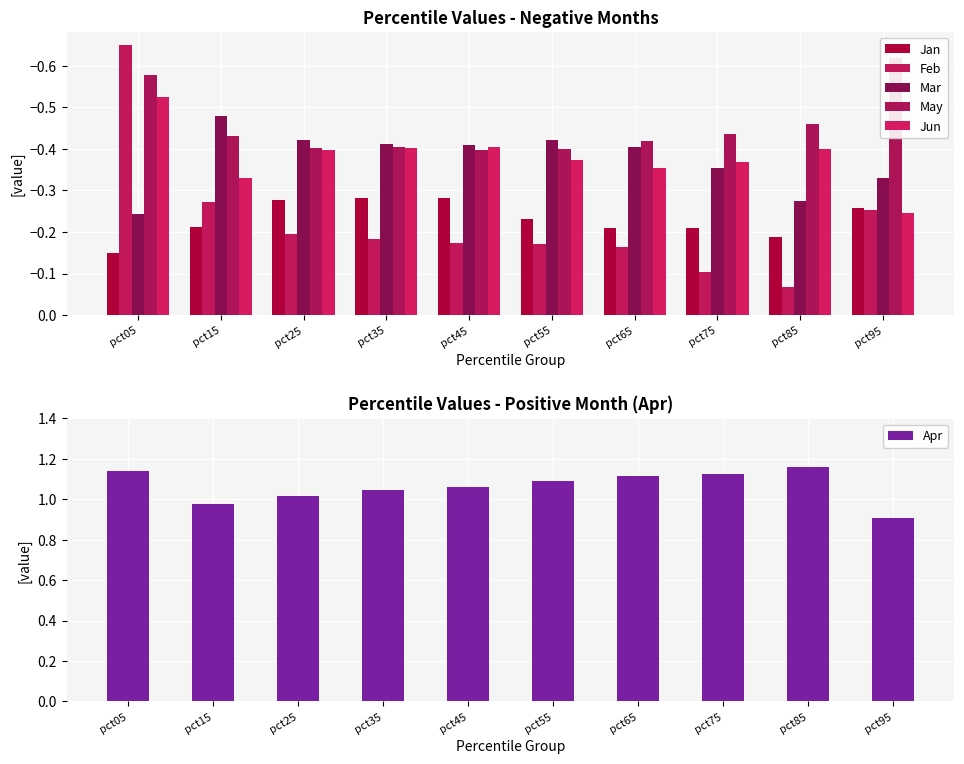

Read the Mar value at pct35.

-0.4